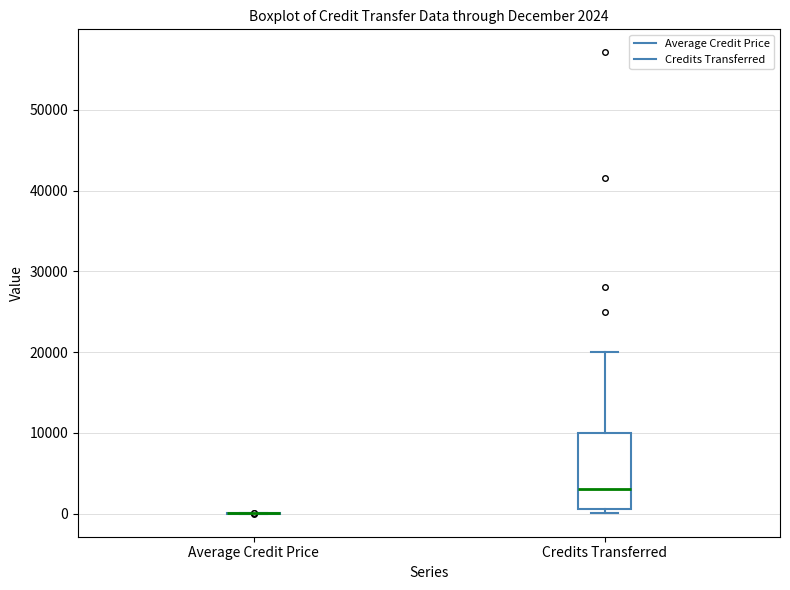

Which box is the tallest, from its lower edge to its upper edge?

Credits Transferred